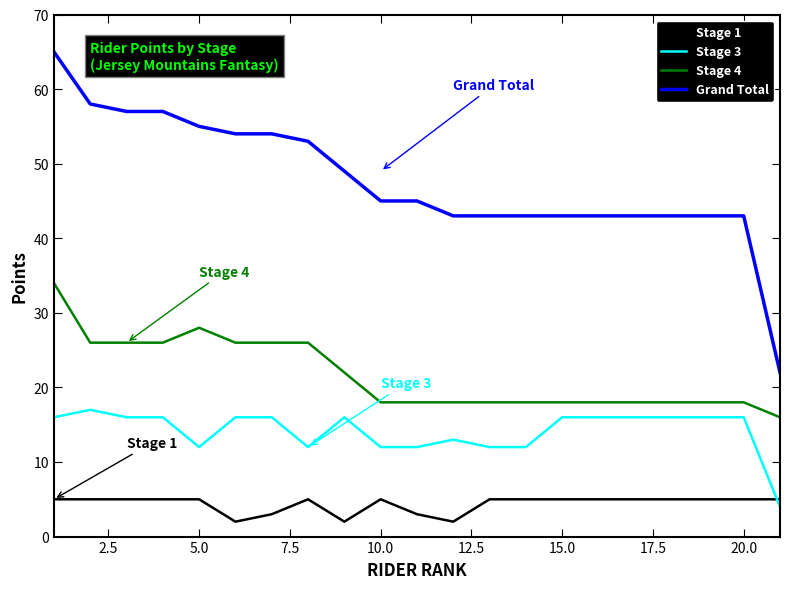

Rank the series by their average value, from highest to lowest.

Grand Total, Stage 4, Stage 3, Stage 1